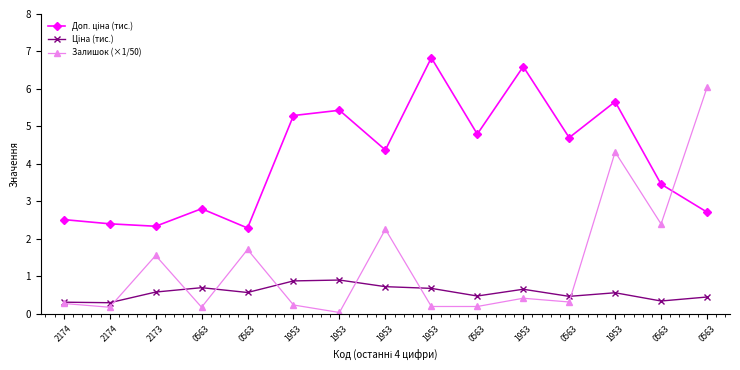

Where is the first local maximum for Ціна (тис.)?

0563